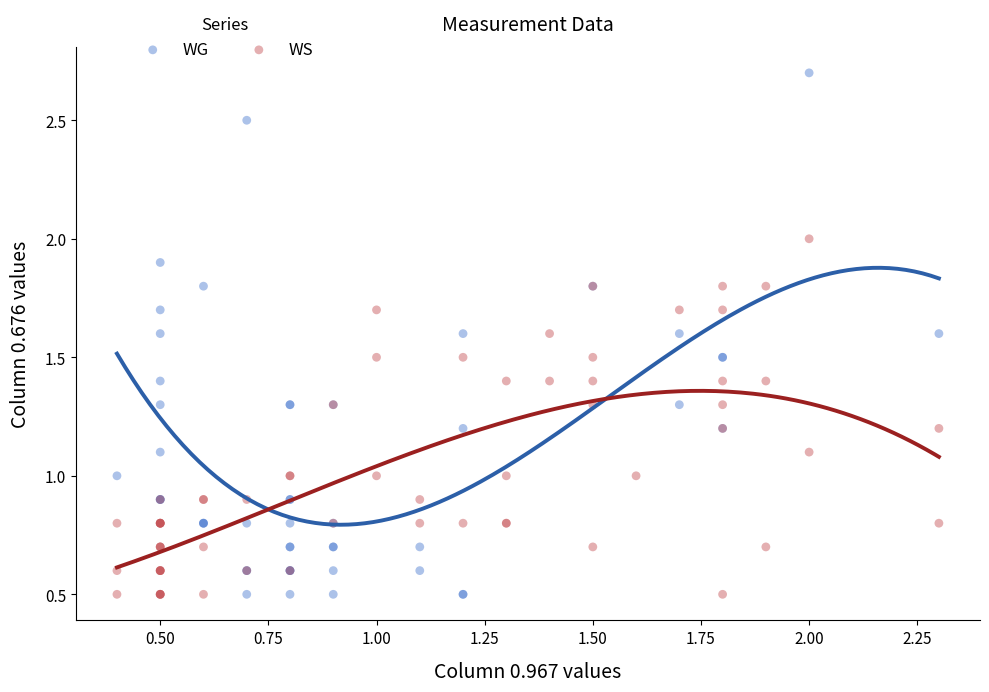

Which series has the largest Y range (max minus min)?

WG